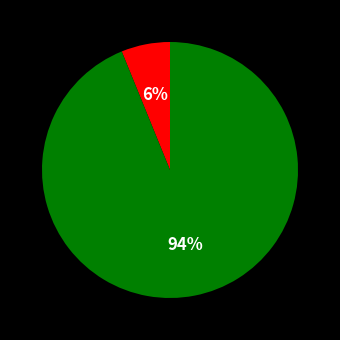

Is there a majority slice in this chart?

Yes